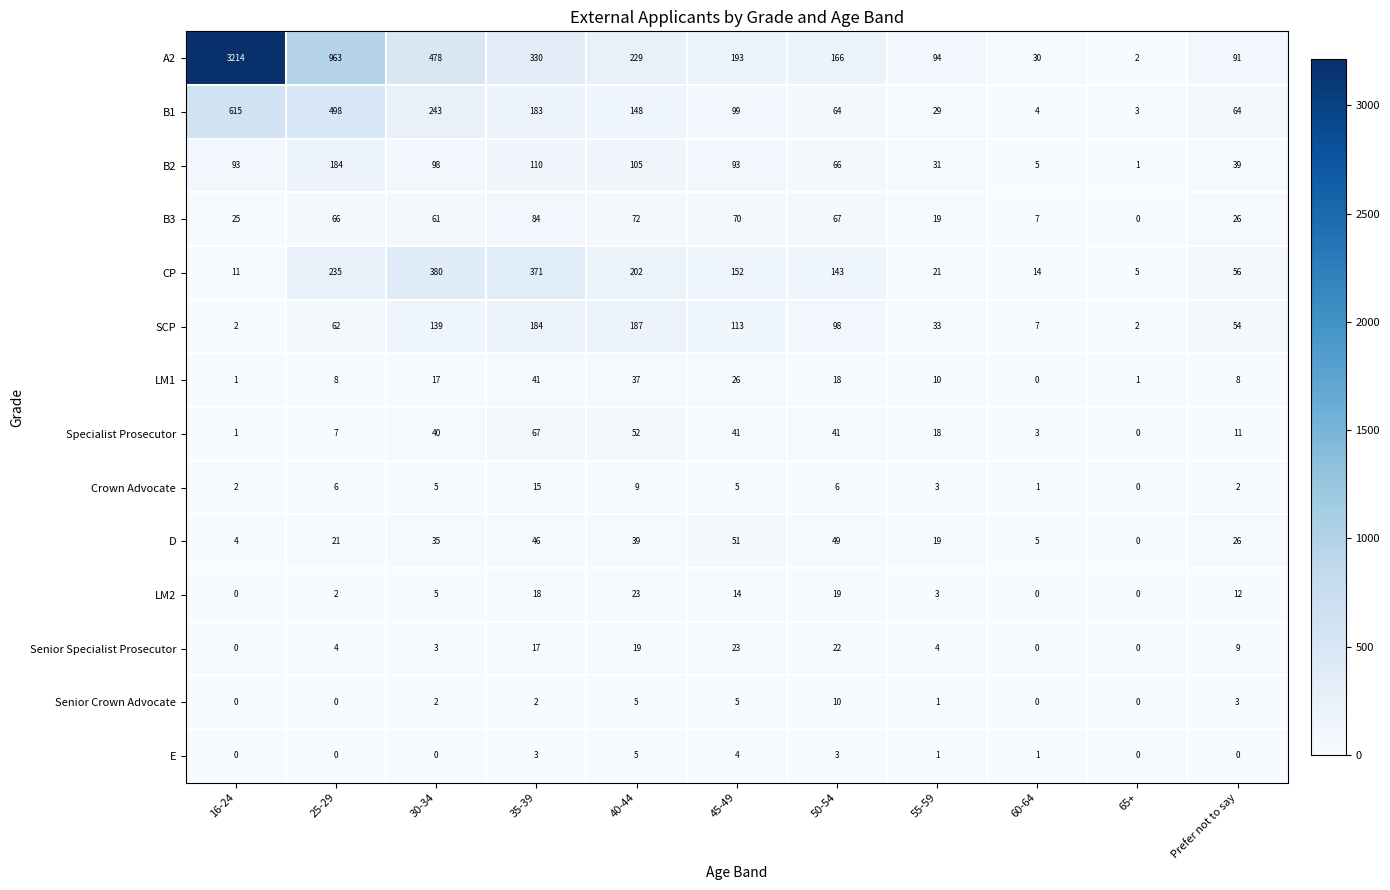

How many values in the CP series are below 143?

5